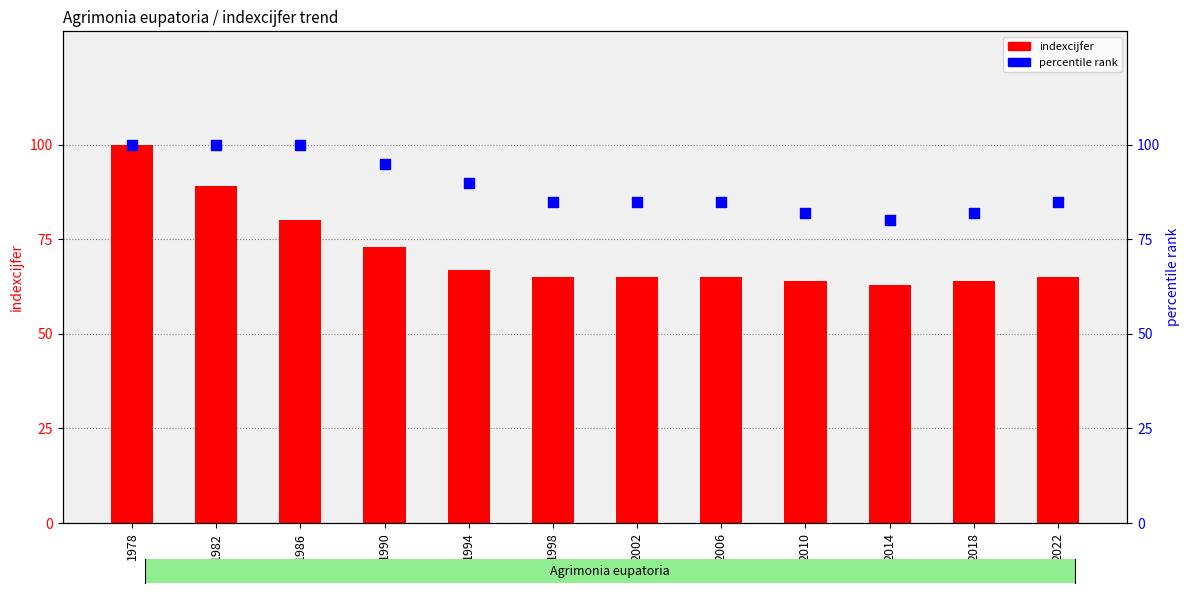

Which series has the largest Y range (max minus min)?

indexcijfer